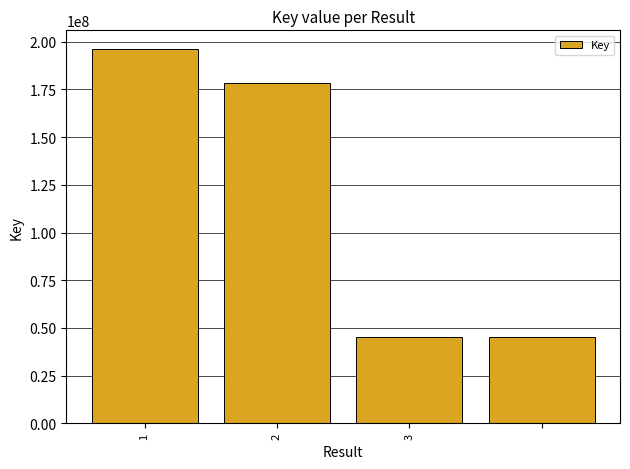

Does the chart contain stacked bars?

No